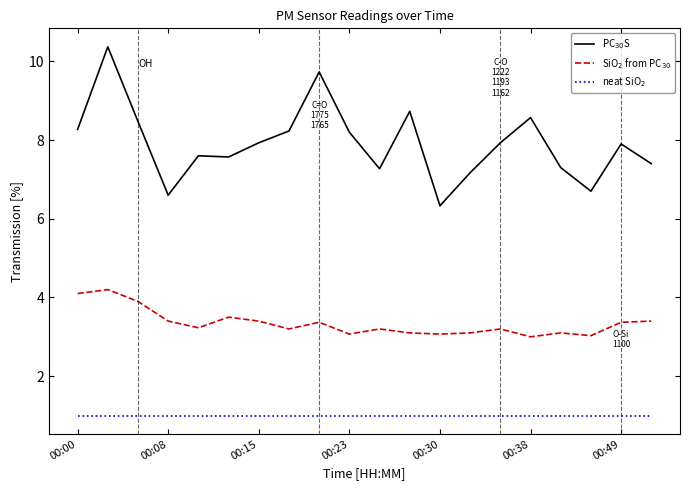

At how many categories does at least one series exceed 8?

8